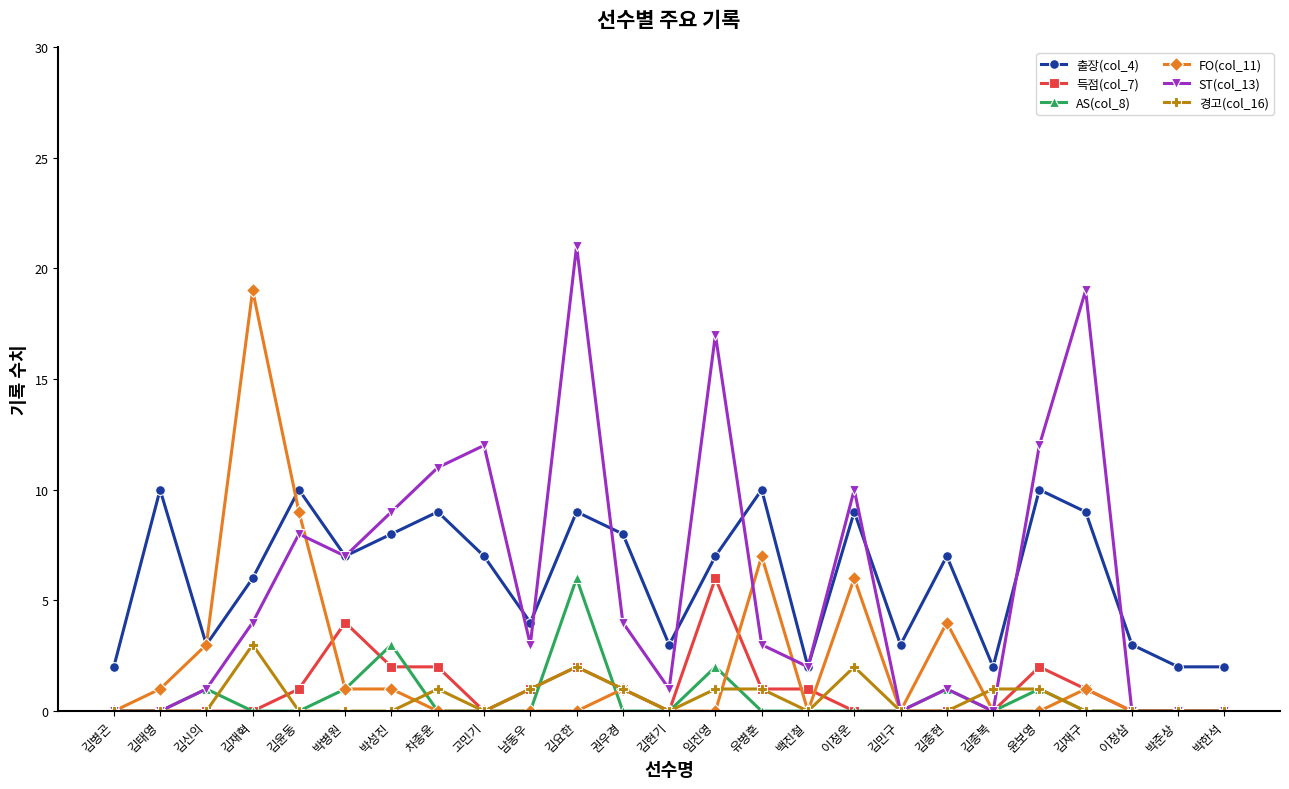

Where is the first local minimum for 출장(col_4)?

김신의